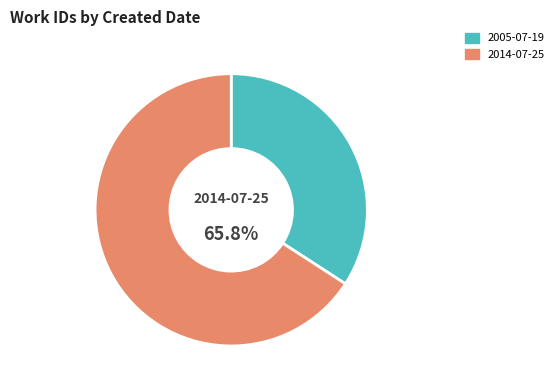

What percentage is the 2005-07-19 slice, to the nearest percent?

34%